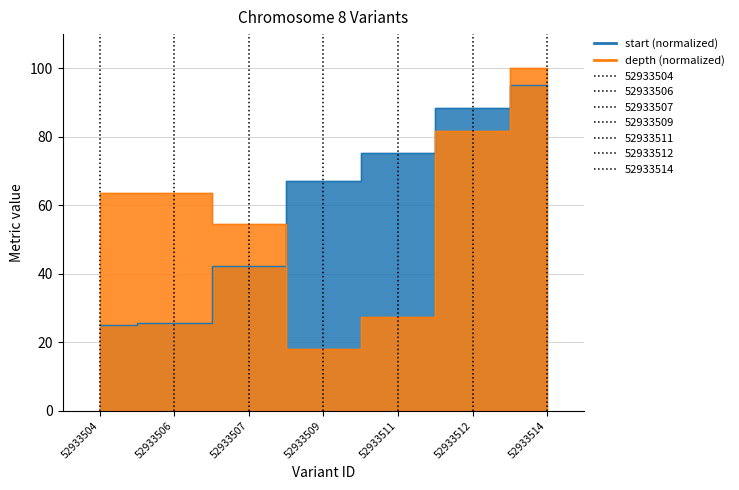

The start series shows 67.1 at 52933509. True or false?

True